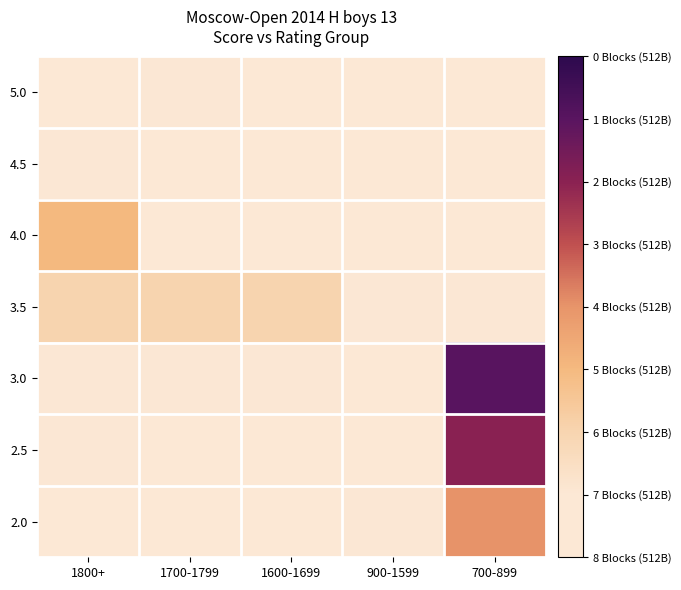

Reading right to left, what are all the values shown in this chart?

5.0: 700-899=0	900-1599=0	1600-1699=0	1700-1799=1	1800+=0
4.5: 700-899=0	900-1599=0	1600-1699=0	1700-1799=0	1800+=1
4.0: 700-899=0	900-1599=0	1600-1699=0	1700-1799=0	1800+=3
3.5: 700-899=1	900-1599=1	1600-1699=2	1700-1799=2	1800+=2
3.0: 700-899=7	900-1599=0	1600-1699=1	1700-1799=1	1800+=1
2.5: 700-899=6	900-1599=0	1600-1699=0	1700-1799=0	1800+=1
2.0: 700-899=4	900-1599=1	1600-1699=0	1700-1799=0	1800+=0